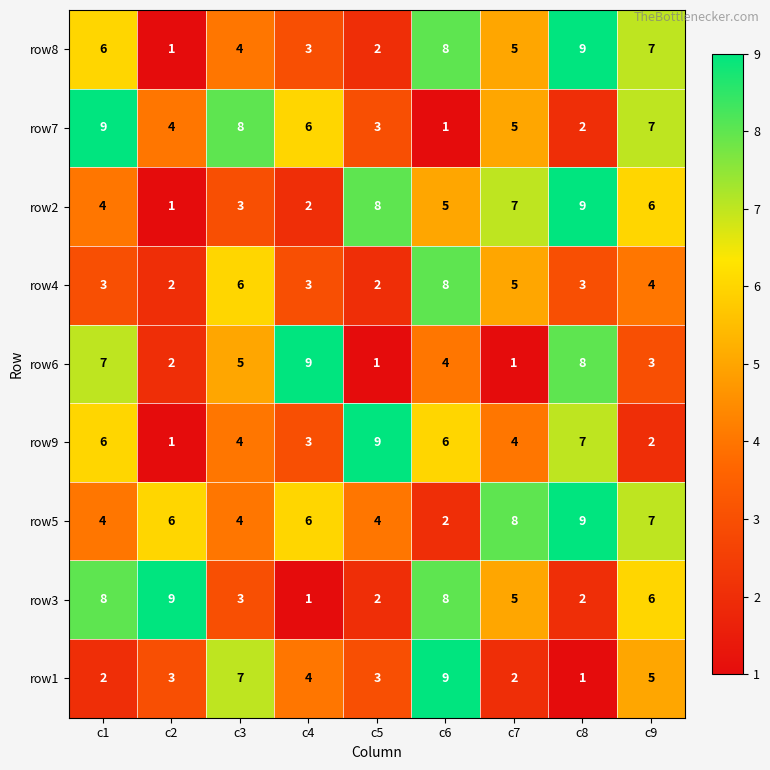

Which series has the largest total across all categories?

row5